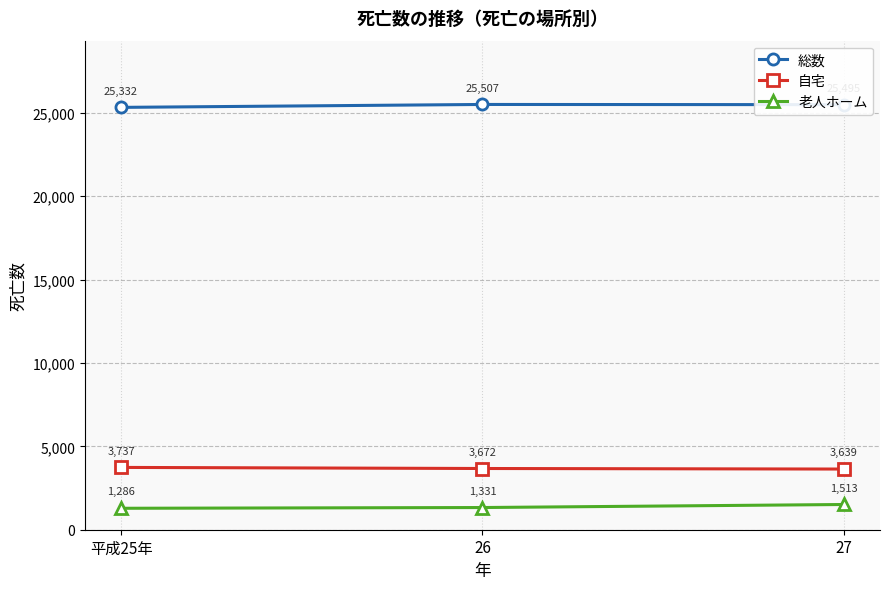

Is the value of 総数 at 26 greater than the value of 自宅 at 26?

Yes